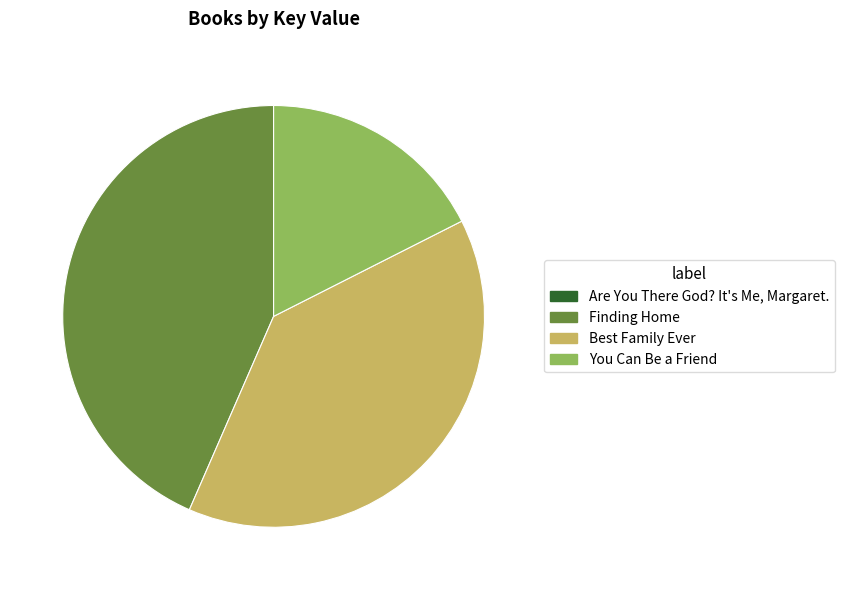

Approximately how many times larger is the value at Best Family Ever compared to You Can Be a Friend?

2.2